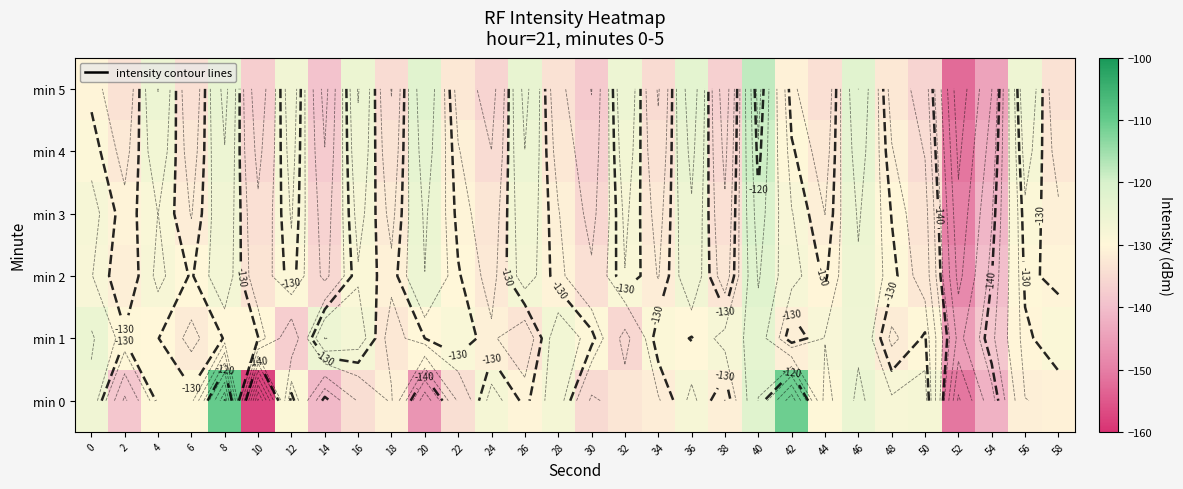

Is the value of min 0 at 56 greater than the value of min 3 at 42?

No